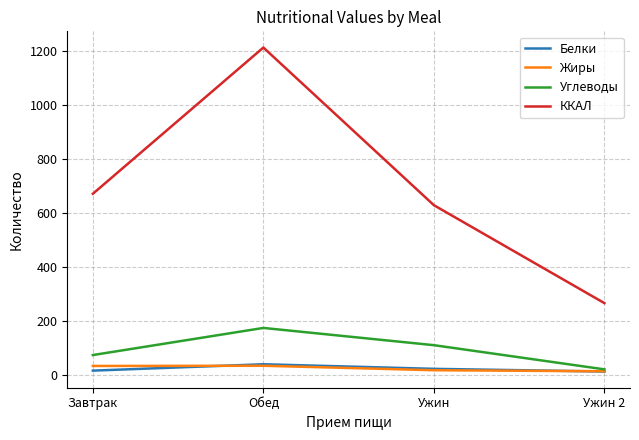

What is the maximum value shown in the chart?

1214.6